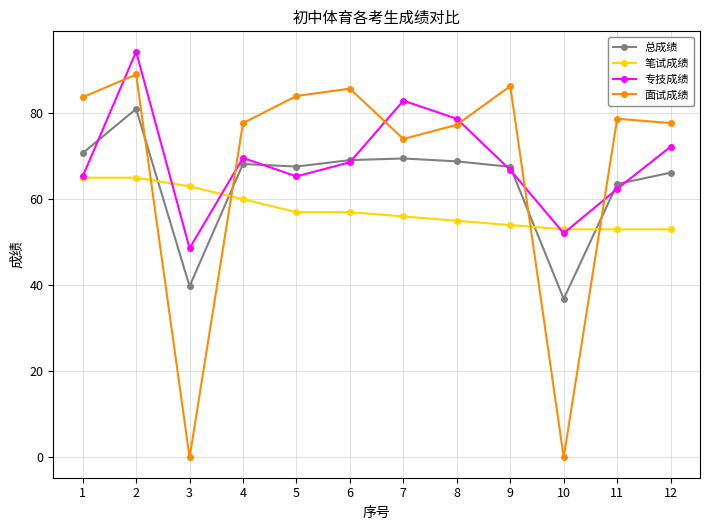

How many categories are shown in the chart?

12